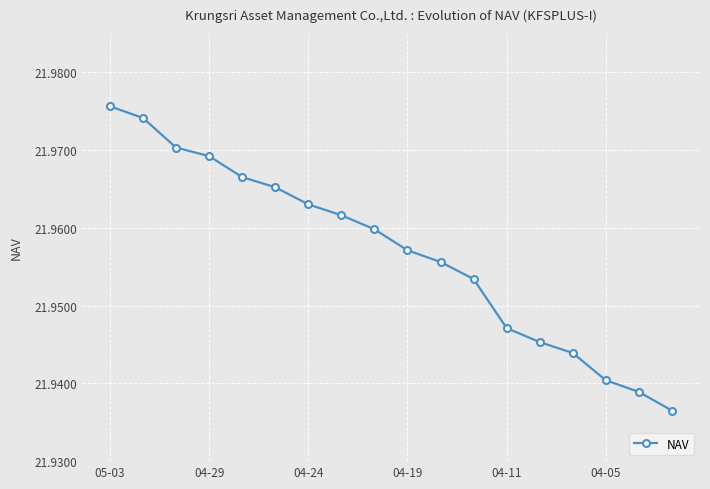

True or false: there are more than 0 points higher than both neighbors.

False